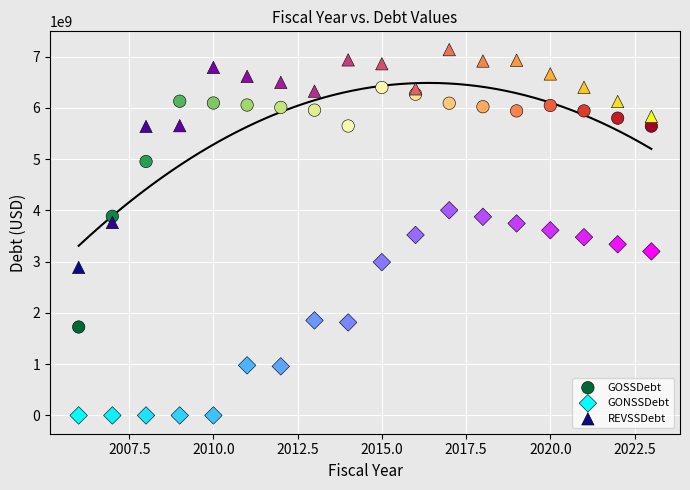

Which series has the largest Y range (max minus min)?

GOSSDebt